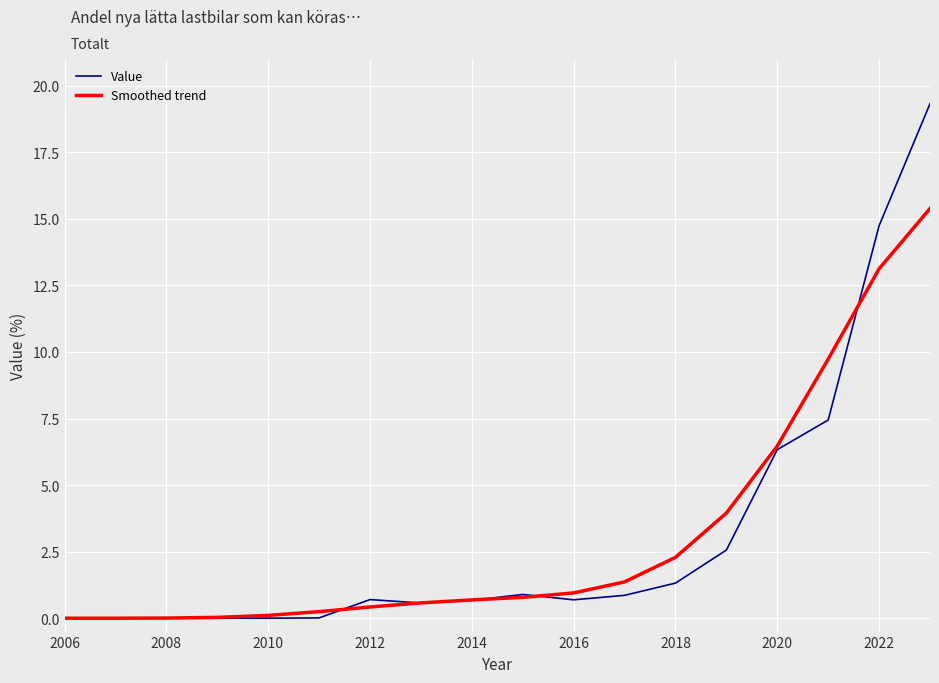

Which series has the largest range (max minus min)?

Value